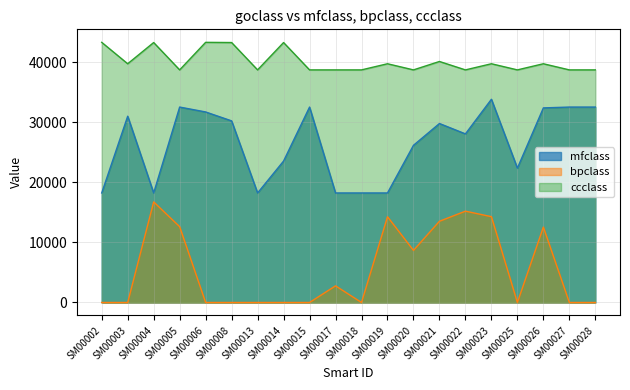

True or false: mfclass and bpclass cross at least once.

False